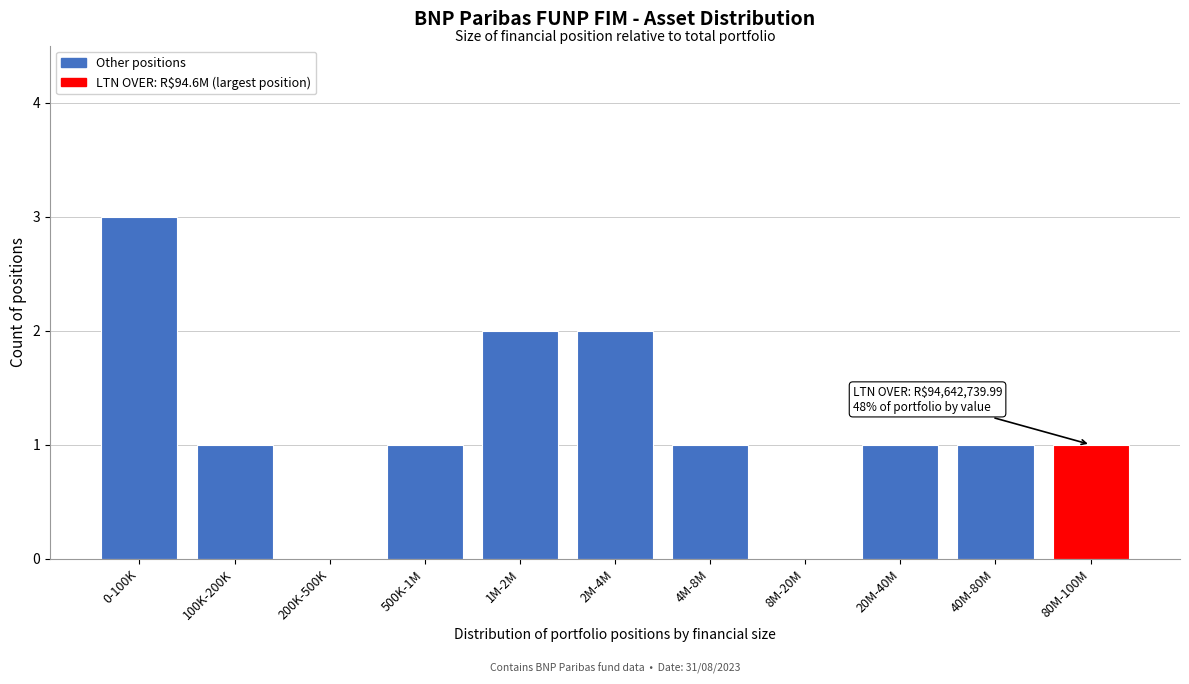

Reading left to right, transcribe all the data shown in this chart.

0-100K=3	100K-200K=1	200K-500K=0	500K-1M=1	1M-2M=2	2M-4M=2	4M-8M=1	8M-20M=0	20M-40M=1	40M-80M=1	80M-100M=1